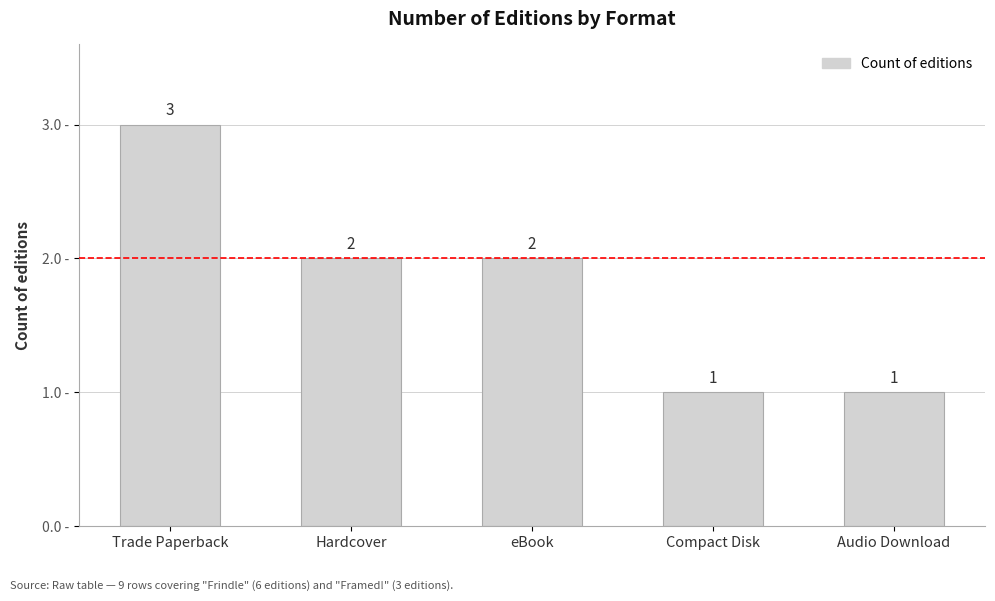

What is the difference between the second highest and minimum values?

1